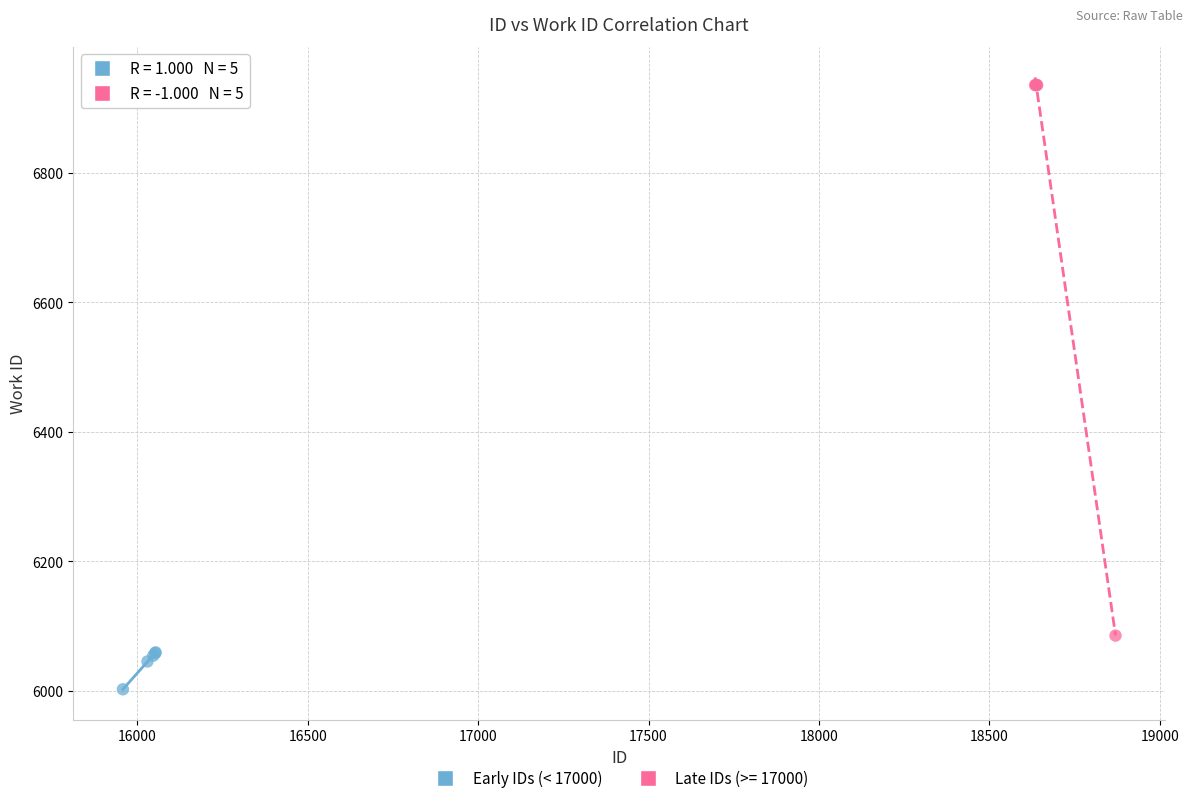

Which series contains the lowest Y value?

Early IDs (< 17000)